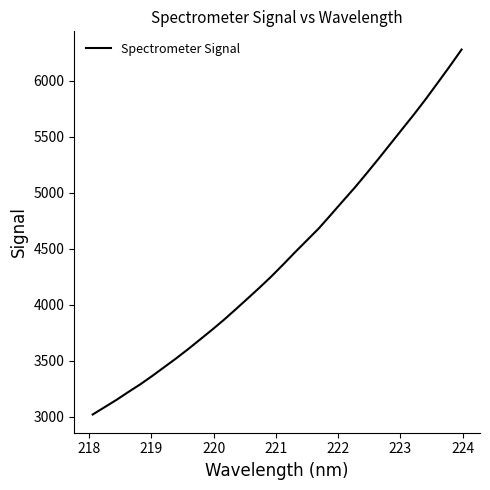

What is the minimum value shown in the chart?

3021.2